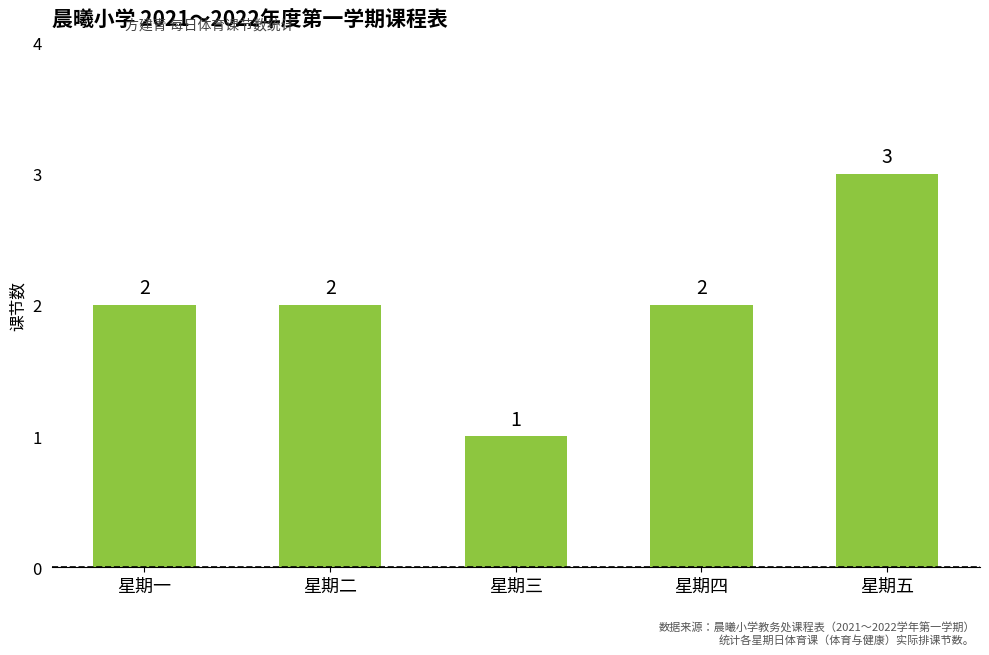

Which category has the highest value across all series?

星期五